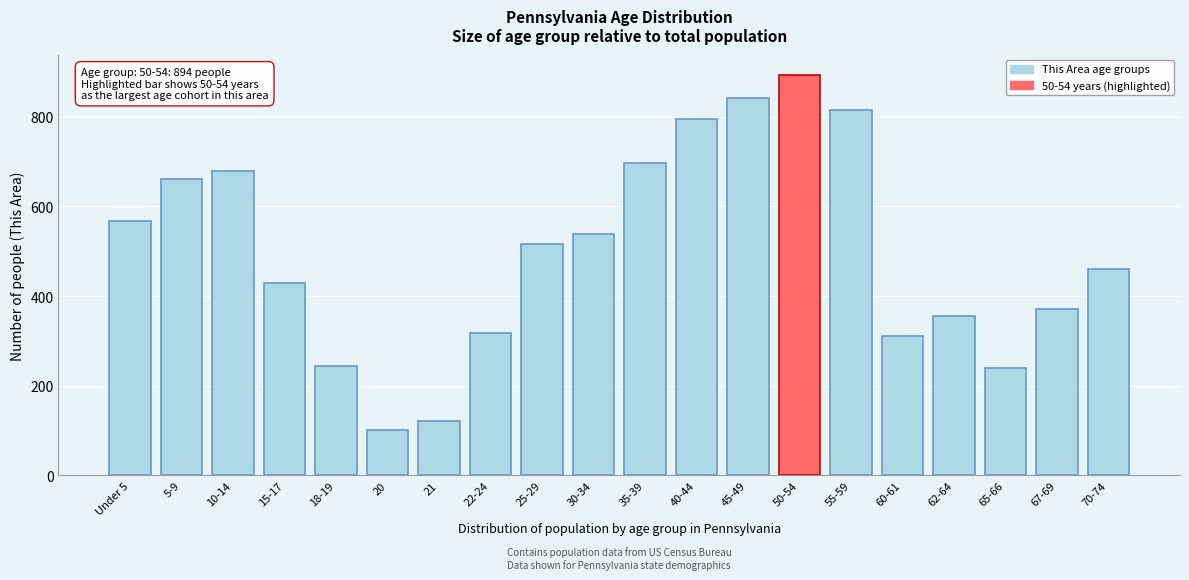

Reading left to right, list all the values displayed in this chart.

Under 5=567	5-9=662	10-14=680	15-17=429	18-19=243	20=101	21=122	22-24=317	25-29=516	30-34=539	35-39=697	40-44=795	45-49=841	50-54=894	55-59=814	60-61=312	62-64=355	65-66=239	67-69=372	70-74=460